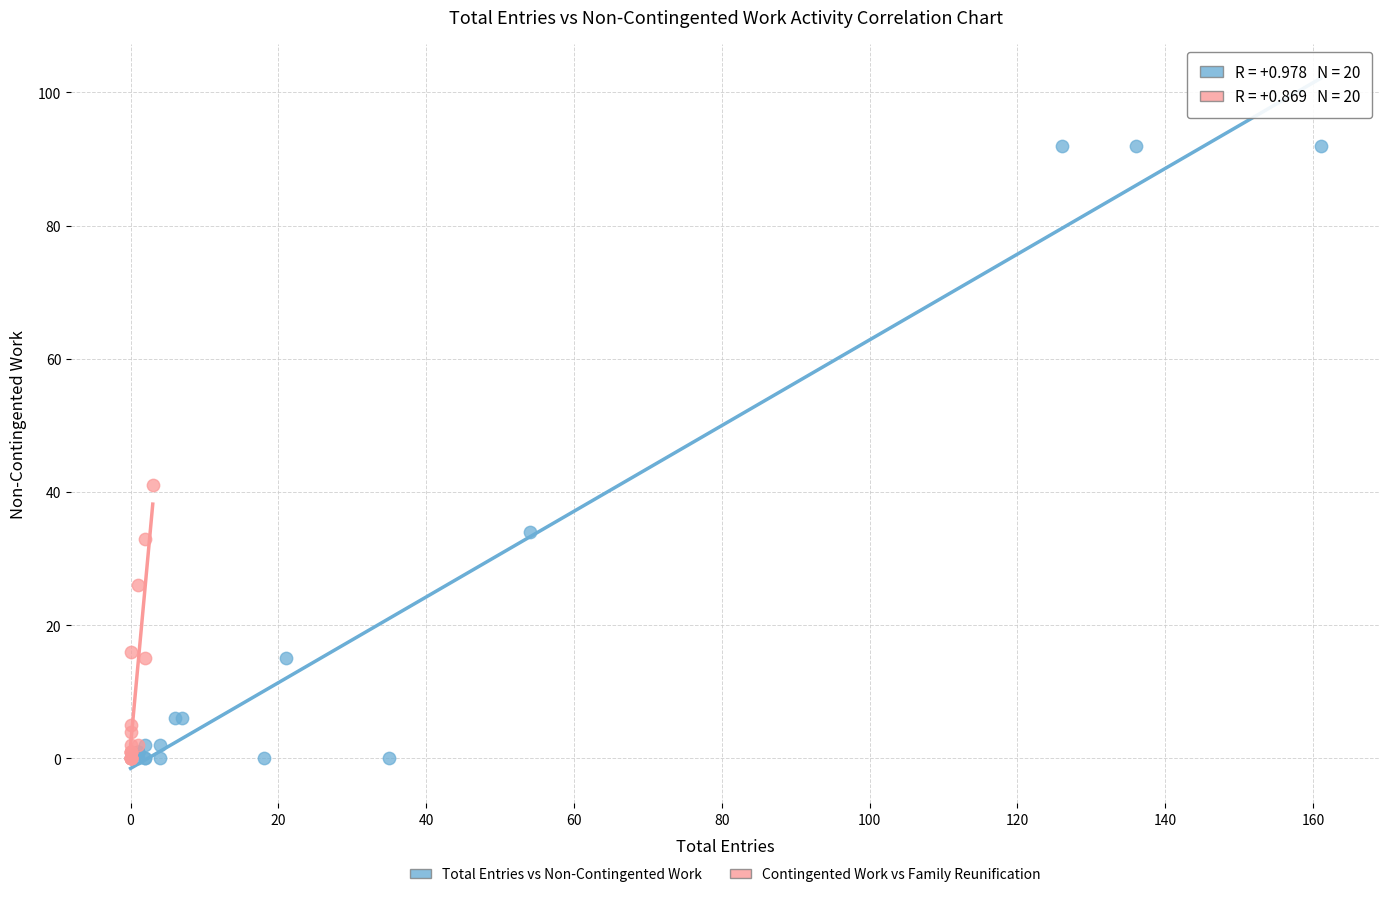

Which series reaches the maximum Y coordinate?

Total Entries vs Non-Contingented Work